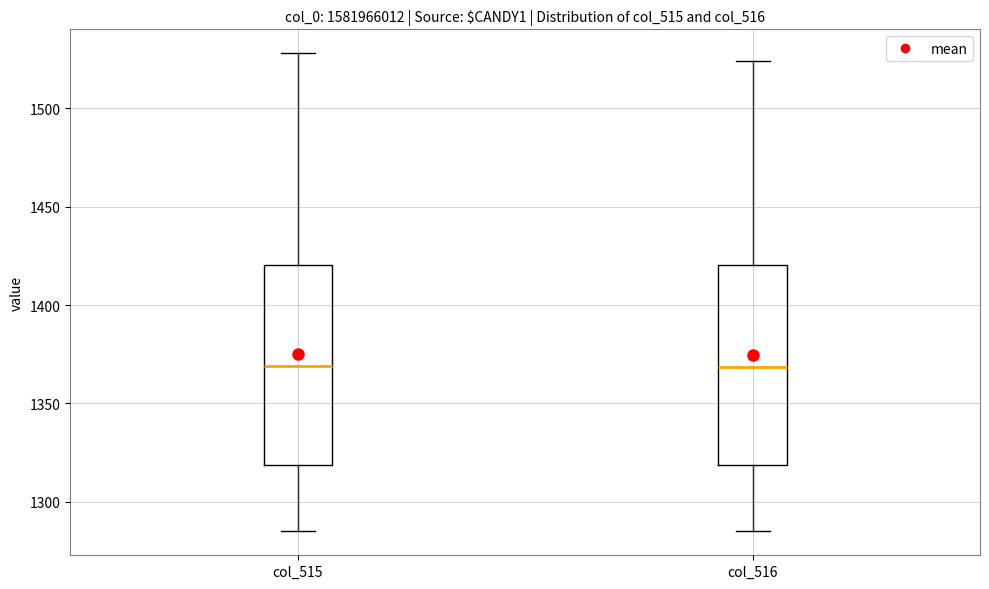

Reading left to right, read every box against the y-axis: the position of its median line, the range the box covers, and the ends of its whiskers. The values are not printed on the chart, so give them approximately, as read against the axis.

col_515: median 1370, box 1320 to 1420, whiskers 1285 to 1530
col_516: median 1370, box 1320 to 1420, whiskers 1285 to 1525